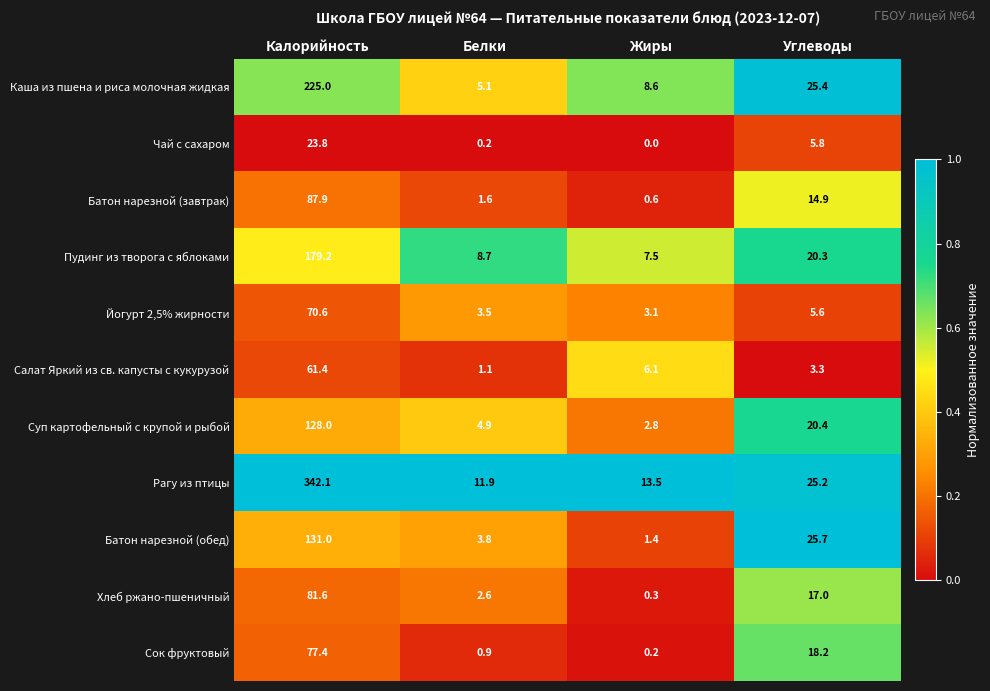

Which series has the widest spread of values?

Рагу из птицы